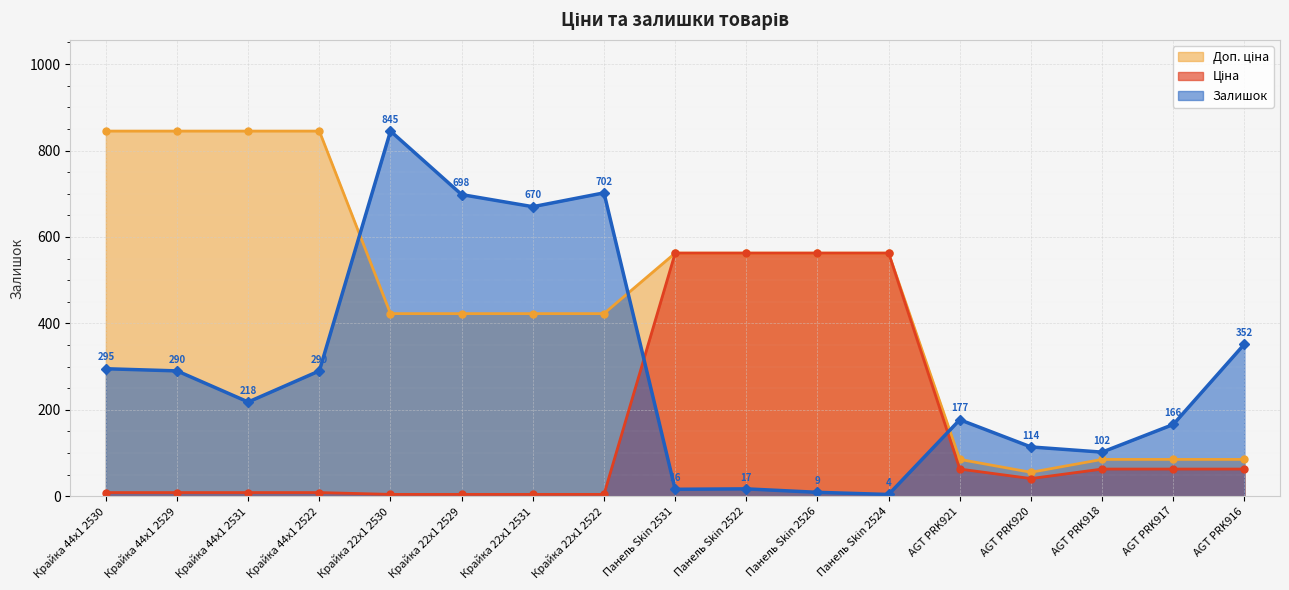

What is the difference between the maximum and minimum values in the Залишок series?

841.0